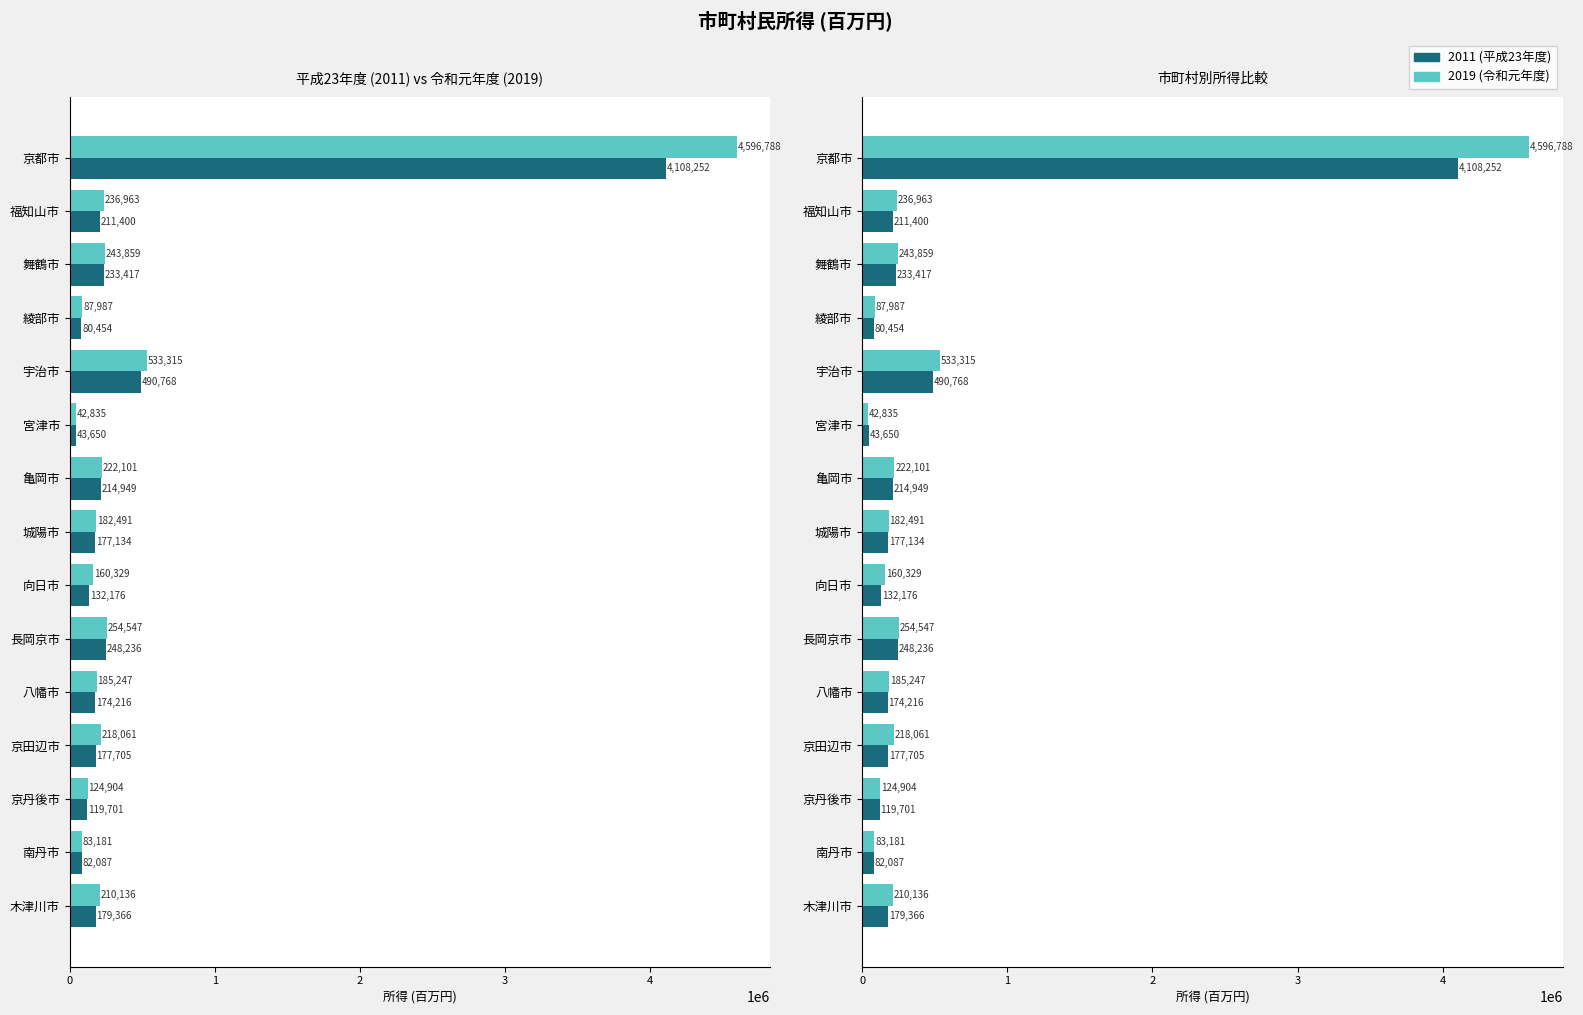

True or false: 2011 has a value of 391068 at 長岡京市.

False